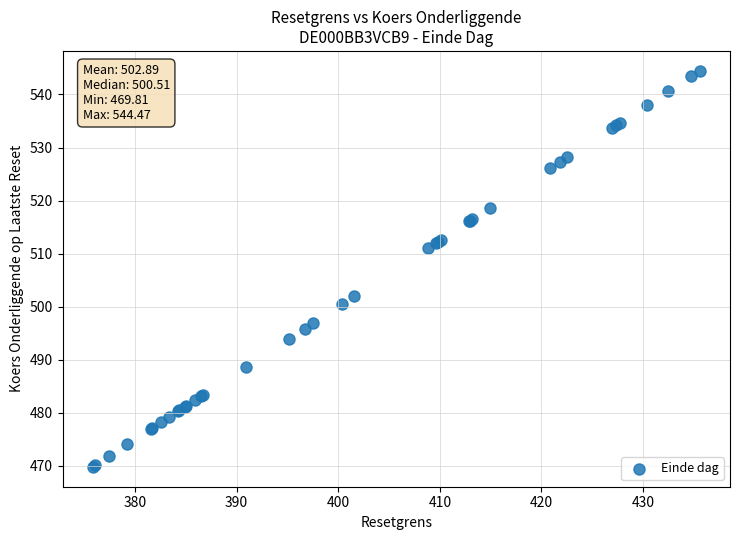

What Y value in the scatter plot is closest to 507?

511.0